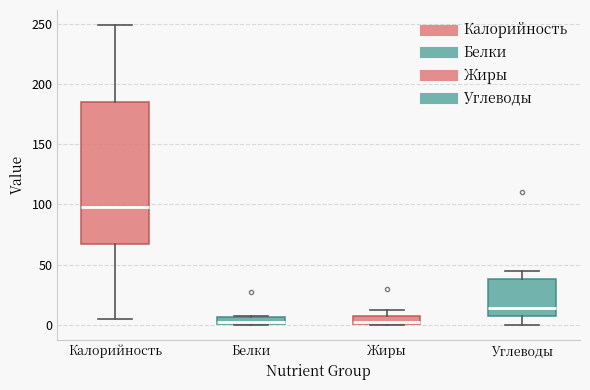

Where does the upper whisker of the box for Жиры end on the y-axis? The values are not printed on the chart, so give them approximately, as read against the axis.

10